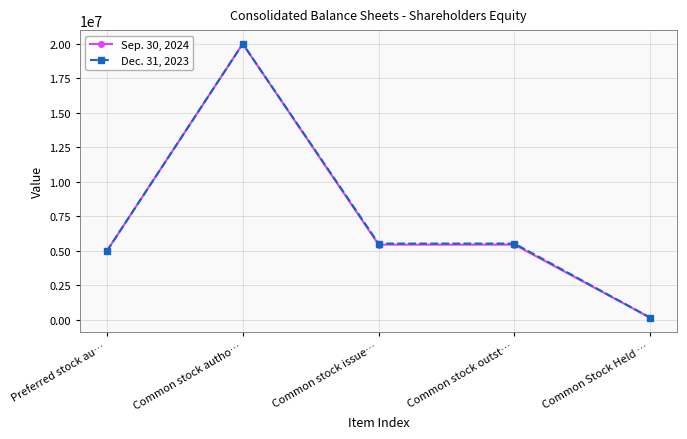

True or false: Sep. 30, 2024 has more than 0 points higher than both neighbors.

True